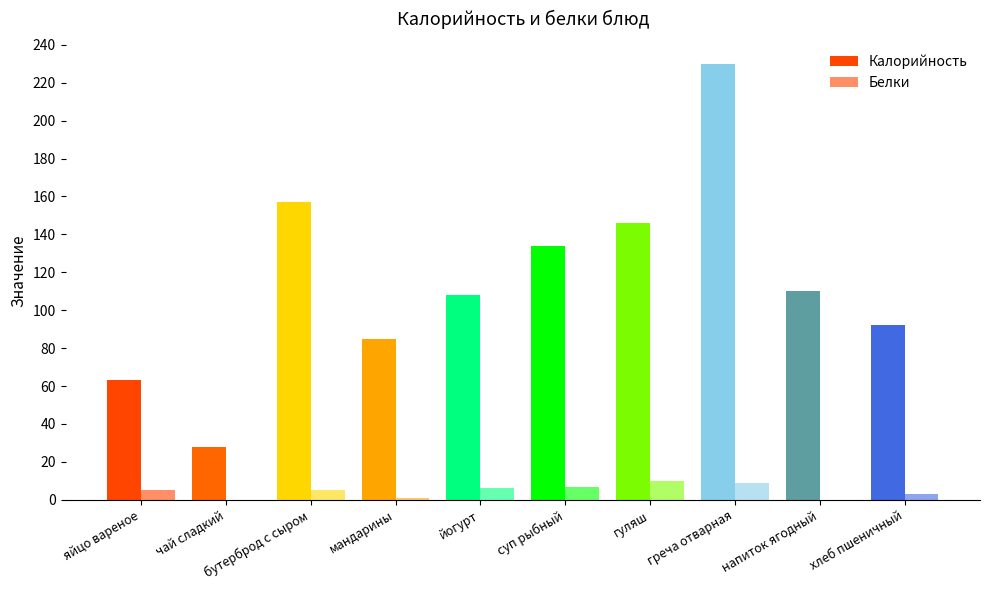

Are the bars grouped side by side (vs. stacked)?

Yes